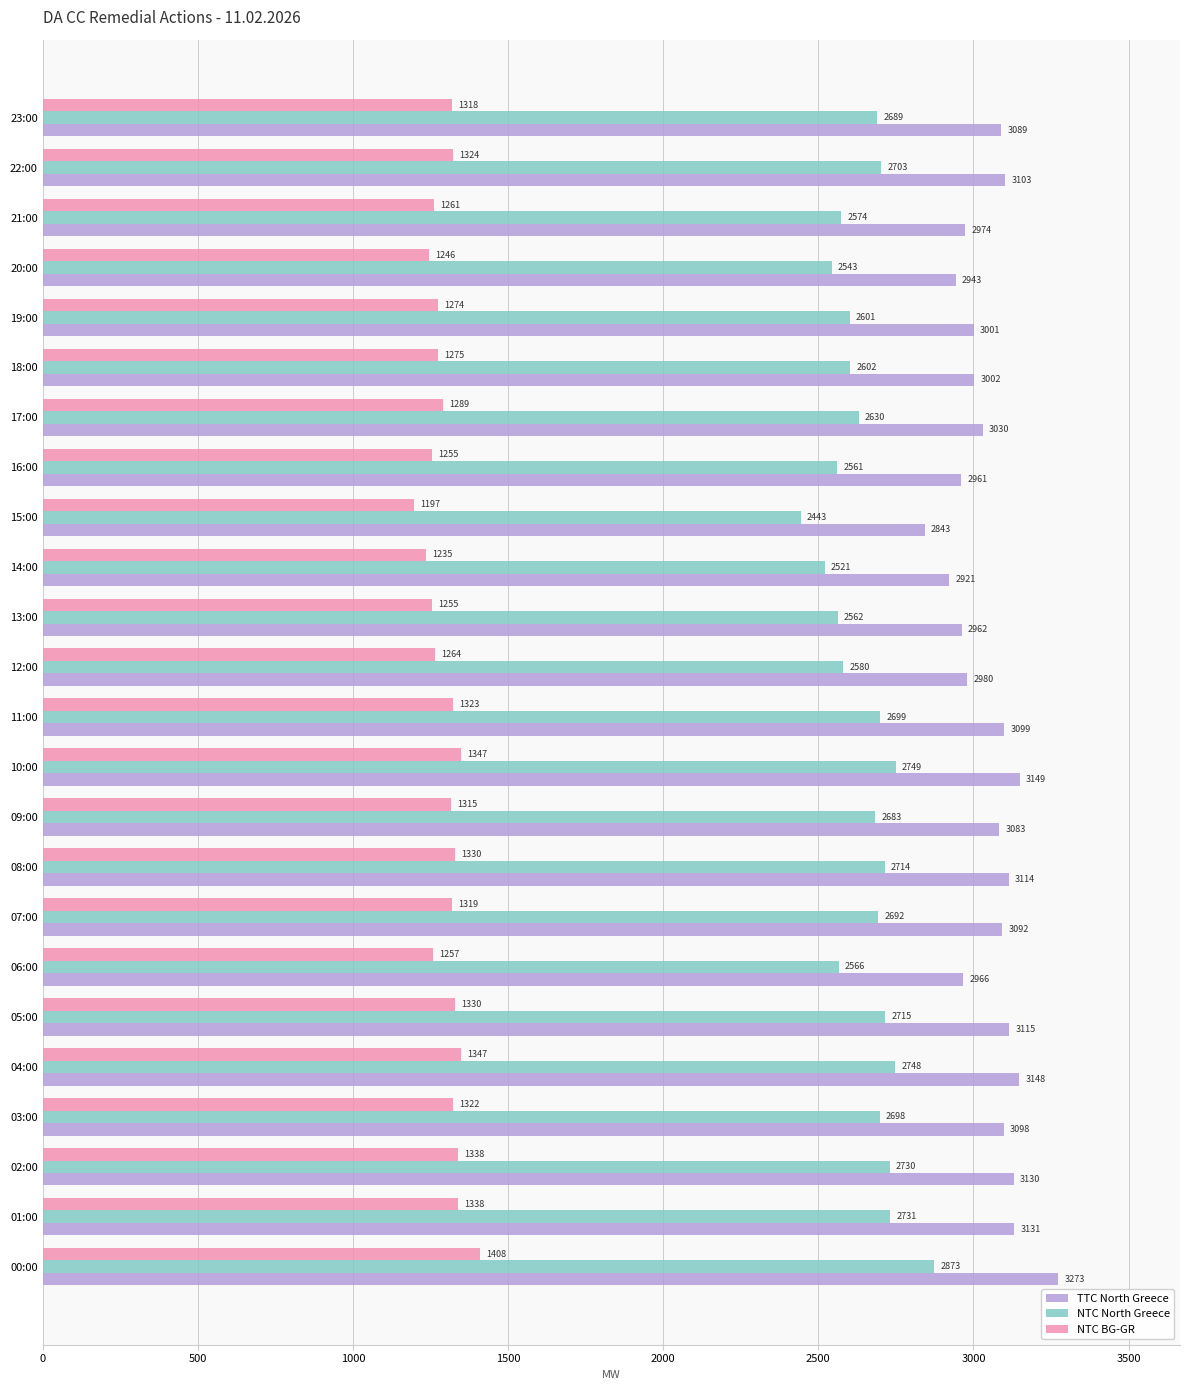

Which series has the largest total across all categories?

TTC North Greece